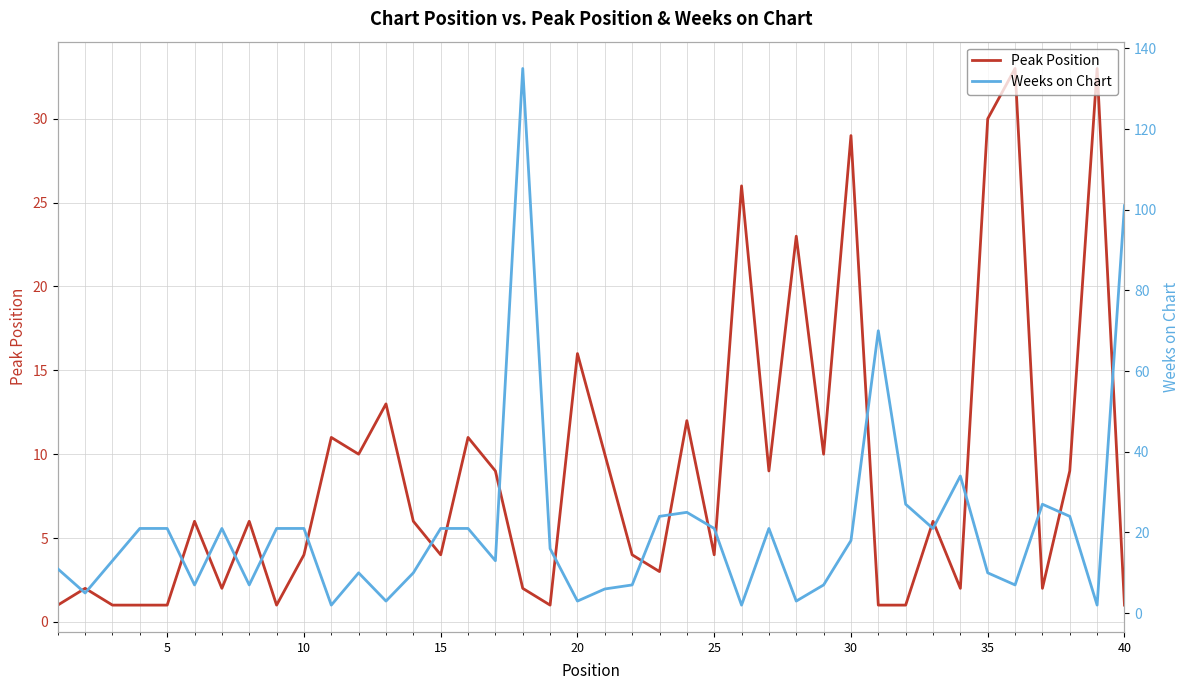

How many interior local valleys does the Weeks on Chart series have?

12